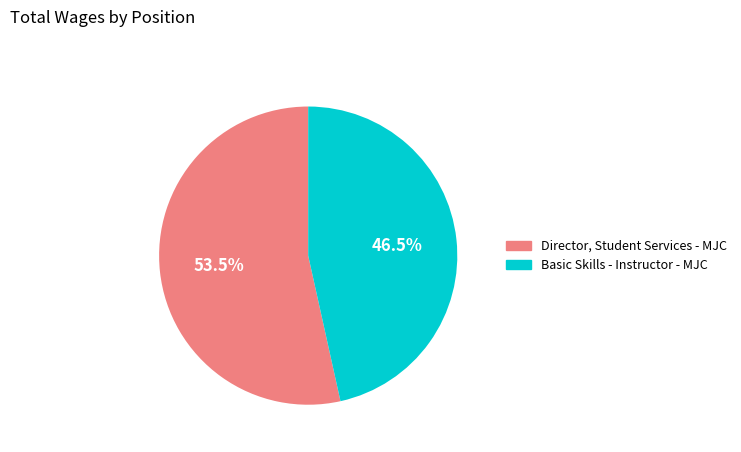

Is it true that Basic Skills - Instructor - MJC is 35% of the pie?

False